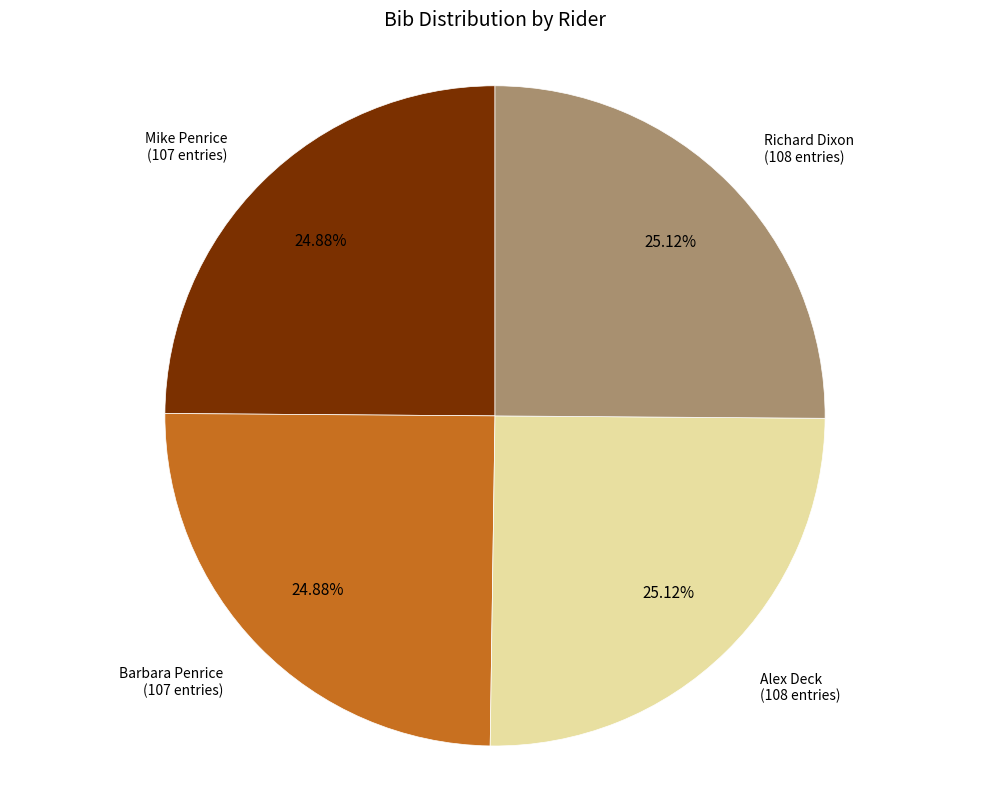

Is there any slice that represents more than half of the pie?

No